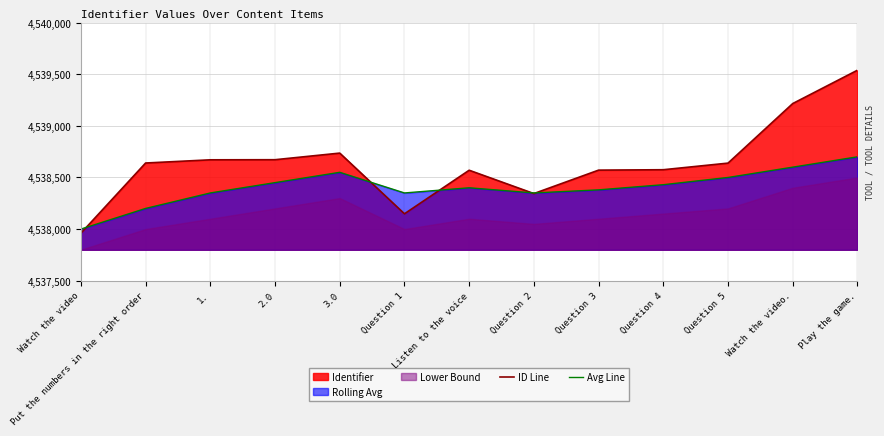

Is it true that Avg Line equals 7130327 at Listen to the voice?

False